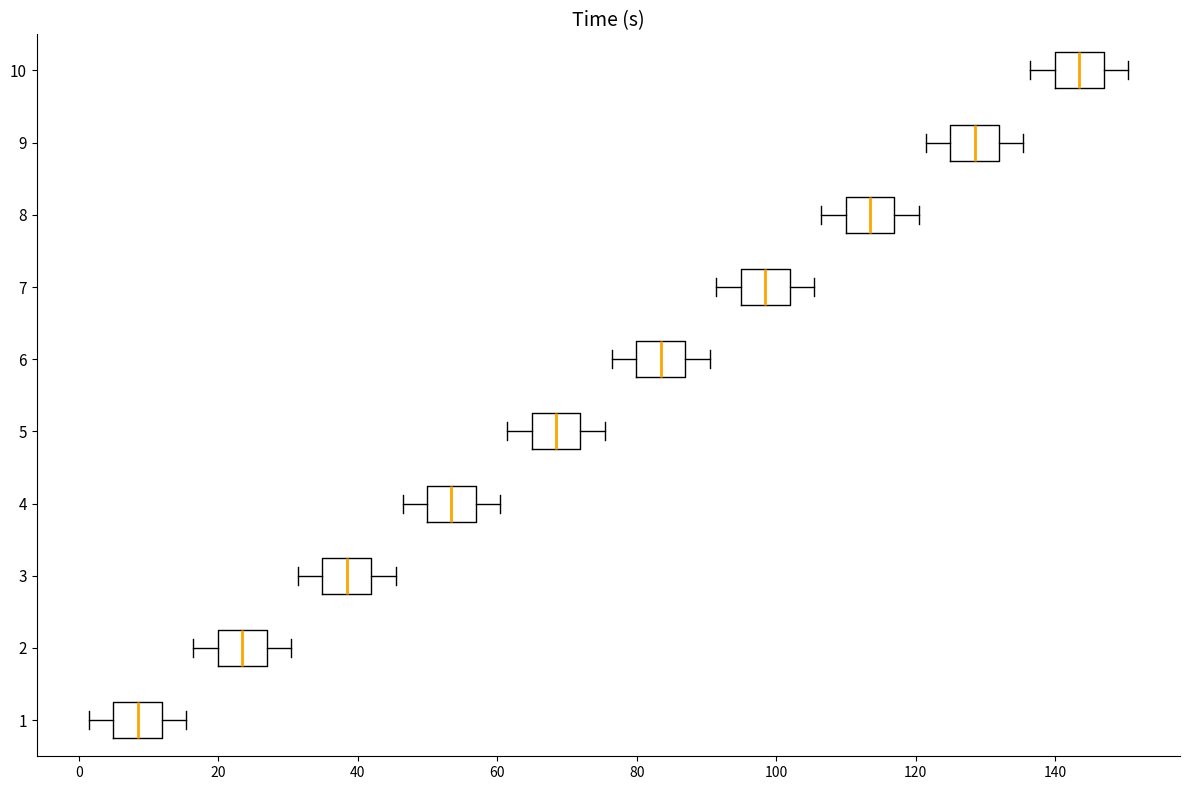

Reading bottom to top, transcribe this box plot: for each box, give where its median line is, the range the box spans, and where its two whiskers end, as read against the x-axis. The values are not printed on the chart, so give them approximately, as read against the axis.

1: median 8, box 4 to 12, whiskers 2 to 16
2: median 24, box 20 to 26, whiskers 16 to 30
3: median 38, box 34 to 42, whiskers 32 to 46
4: median 54, box 50 to 56, whiskers 46 to 60
5: median 68, box 64 to 72, whiskers 62 to 76
6: median 84, box 80 to 86, whiskers 76 to 90
7: median 98, box 94 to 102, whiskers 92 to 106
8: median 114, box 110 to 116, whiskers 106 to 120
9: median 128, box 124 to 132, whiskers 122 to 136
10: median 144, box 140 to 146, whiskers 136 to 150